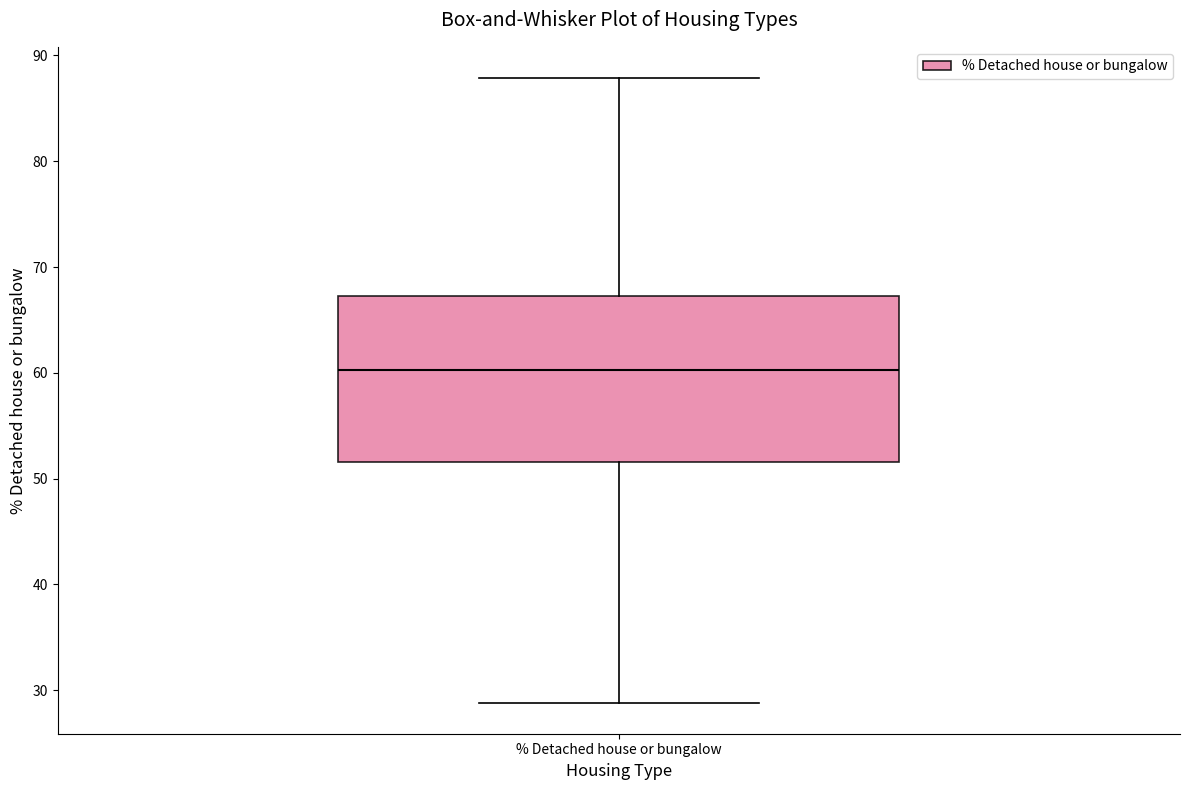

Read this box plot against the y-axis: the position of the median line, the range covered by the box, and the ends of both whiskers. The values are not printed on the chart, so give them approximately, as read against the axis.

median 60, box 52 to 67, whiskers 29 to 88